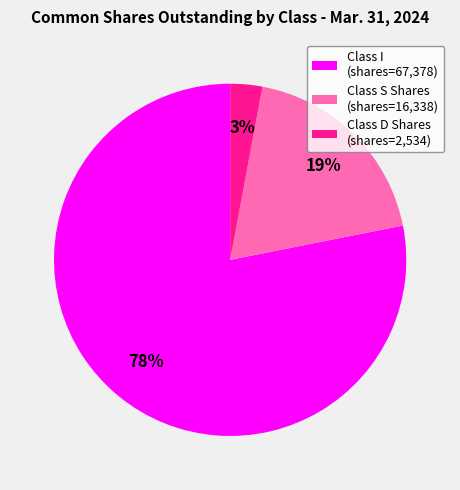

To the nearest percent, what percentage of the pie is Class I?

78%